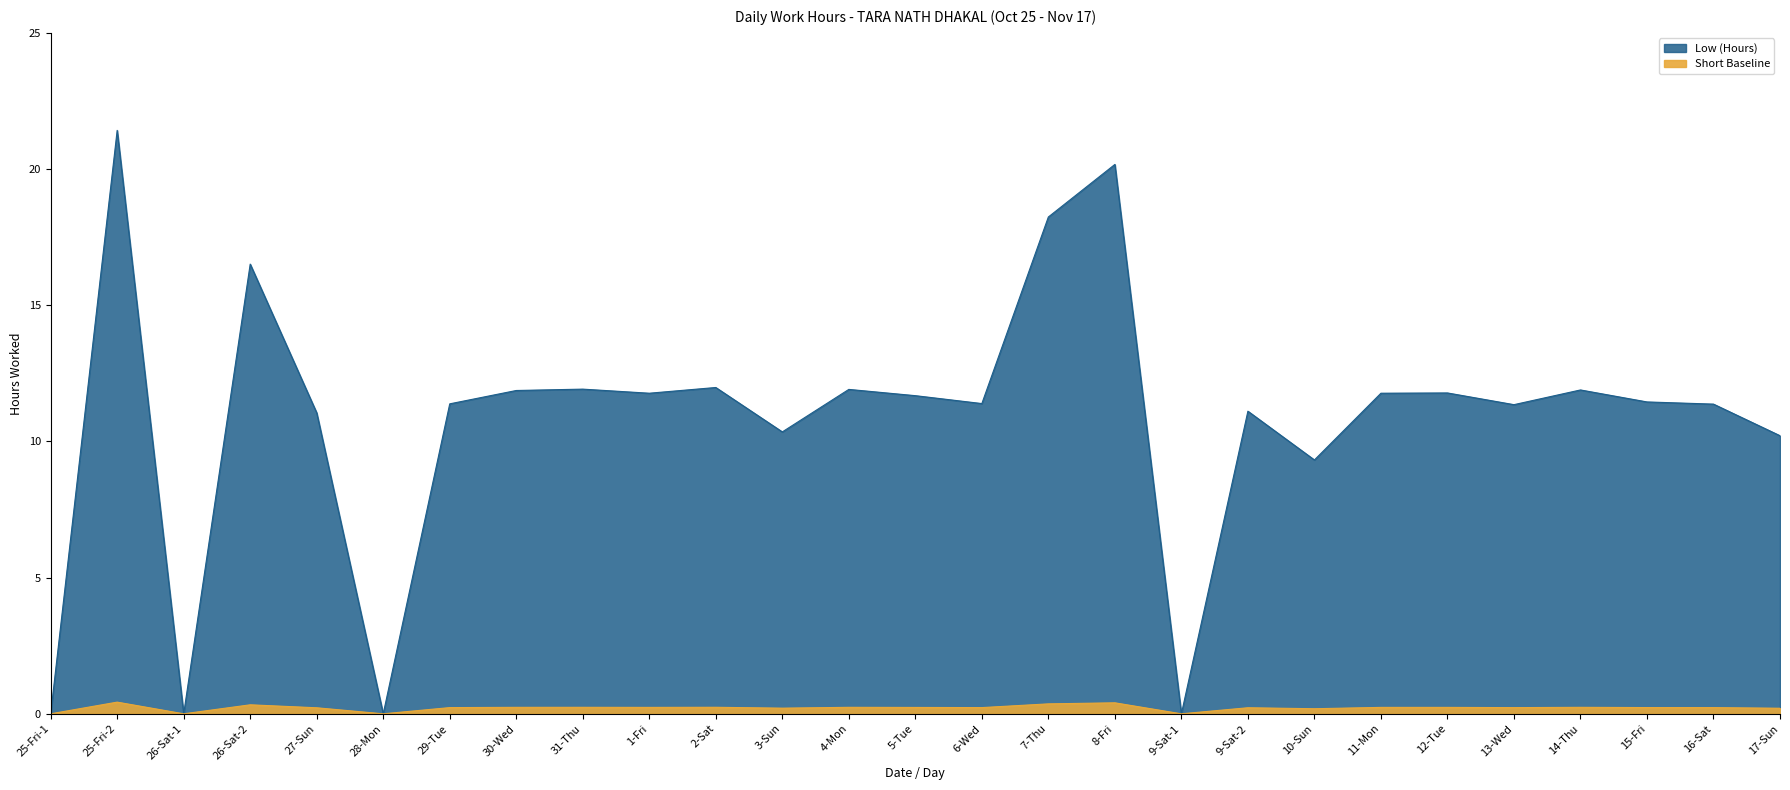

The value at 16-Sat is 15.5. True or false?

False